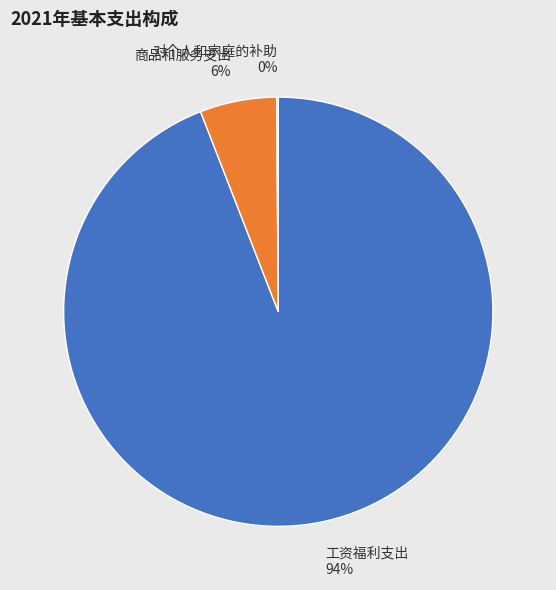

Which slice represents more than half of the pie?

工资福利支出